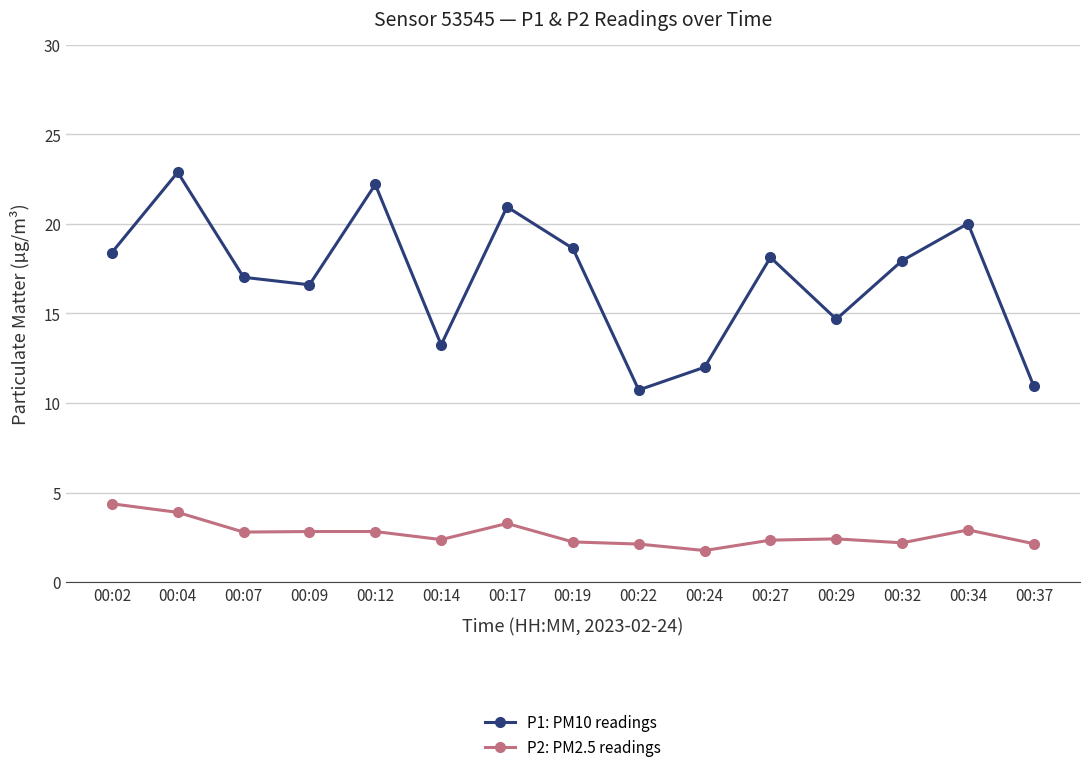

What is the difference between the P1: PM10 readings values at 00:04 and 00:07?

5.9